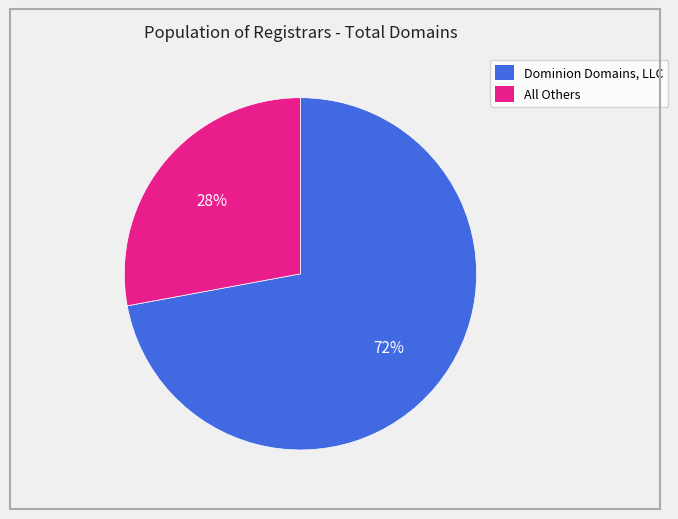

Does any single category account for the majority?

Yes